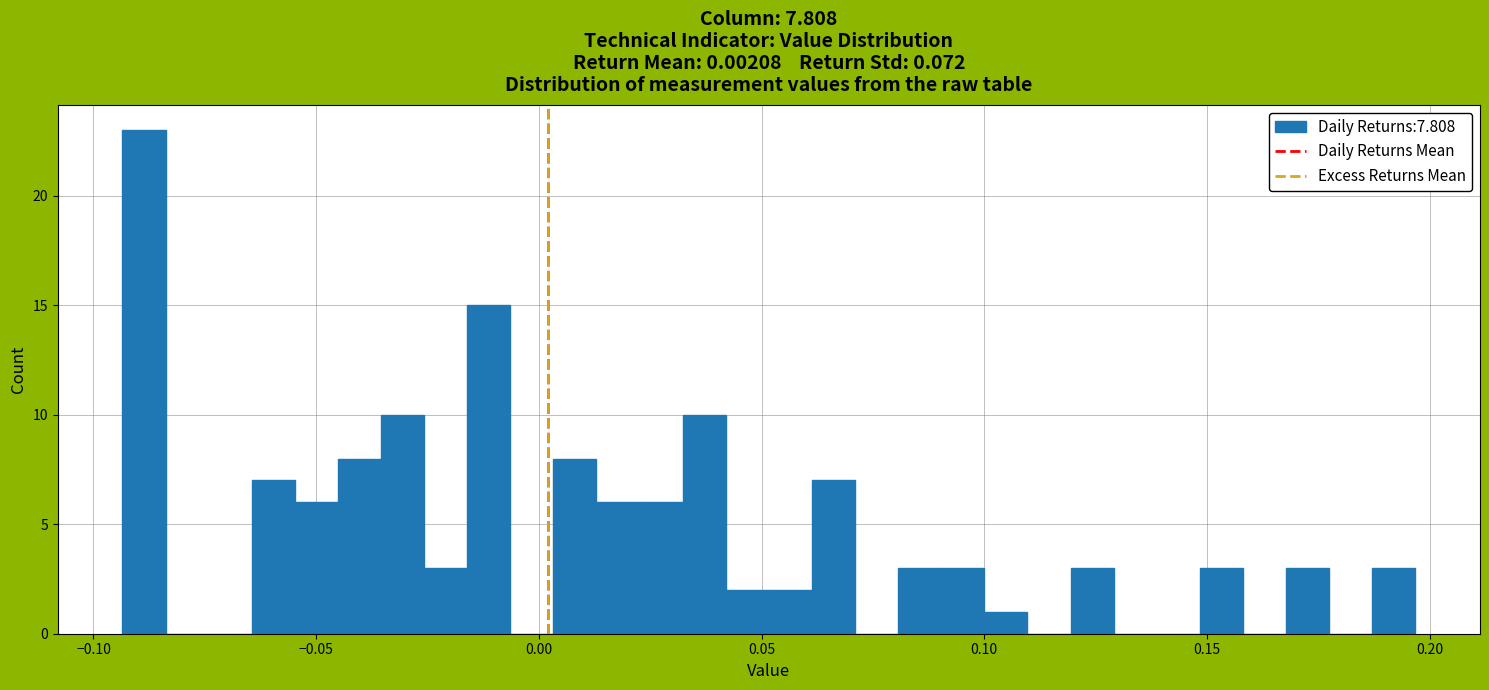

Read against the x-axis, roughly where is the centre of the tallest bar?

-0.090